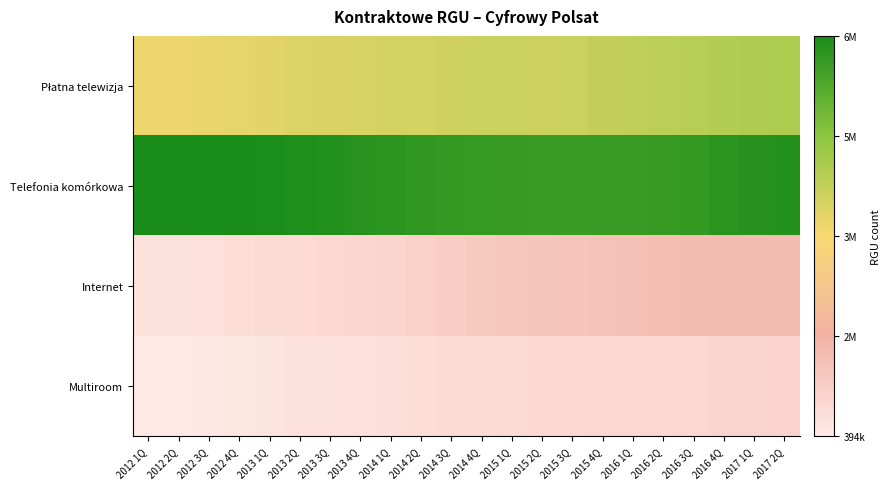

Rank the series by their maximum value, from lowest to highest.

Multiroom, Internet, Płatna telewizja, Telefonia komórkowa